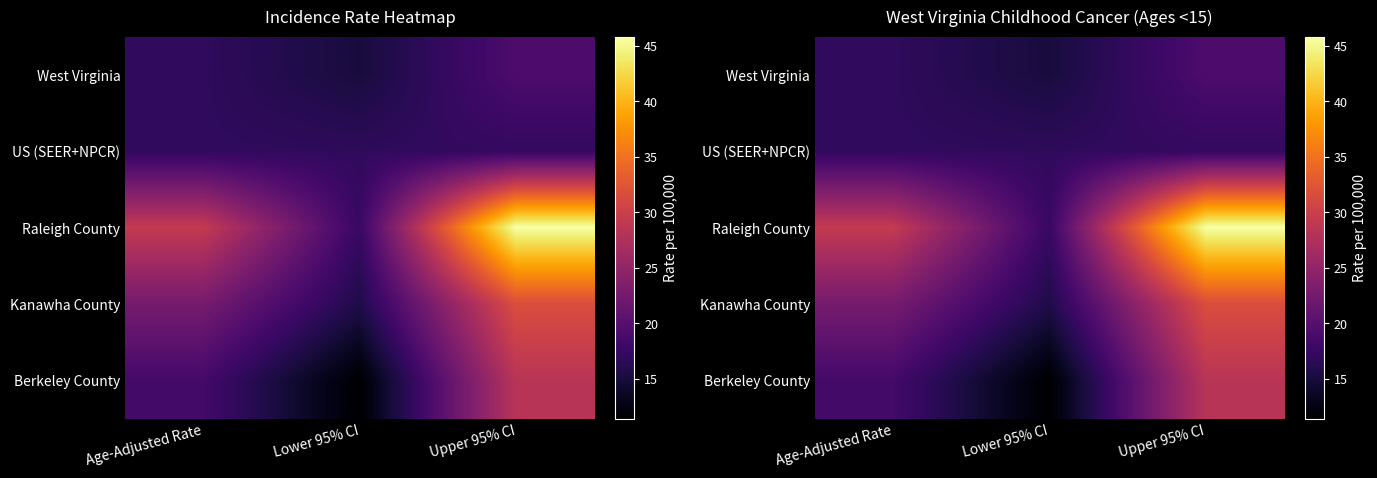

At which label is Raleigh County closest to 31?

Age-Adjusted Rate